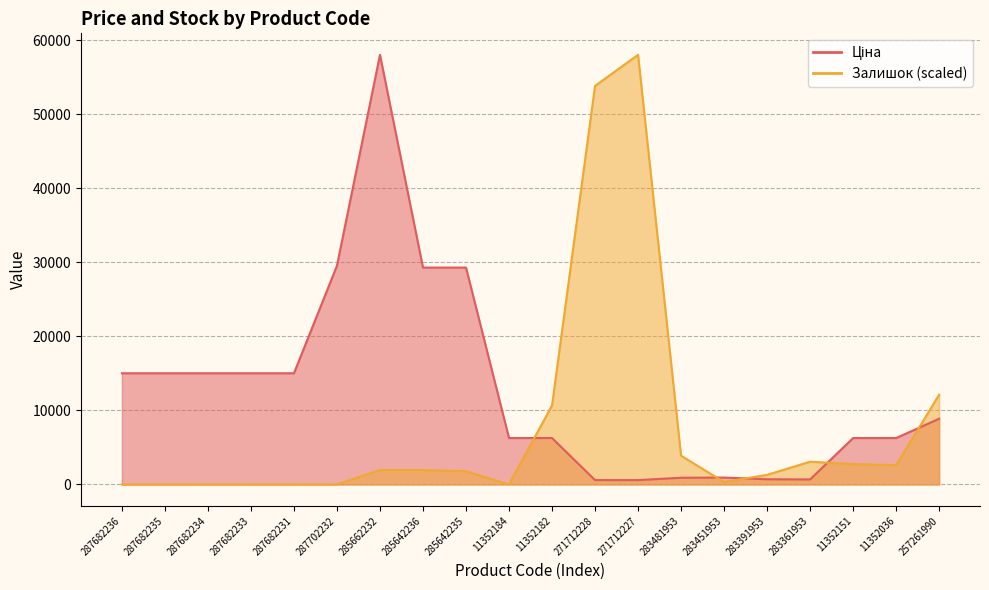

Is it true that Ціна equals 26064.1 at 287682235?

False